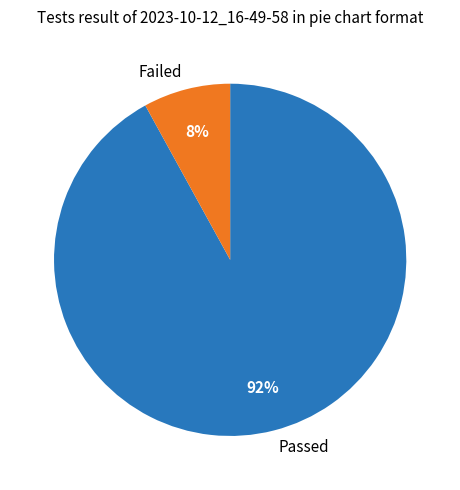

Is it true that Passed is 92% of the pie?

True